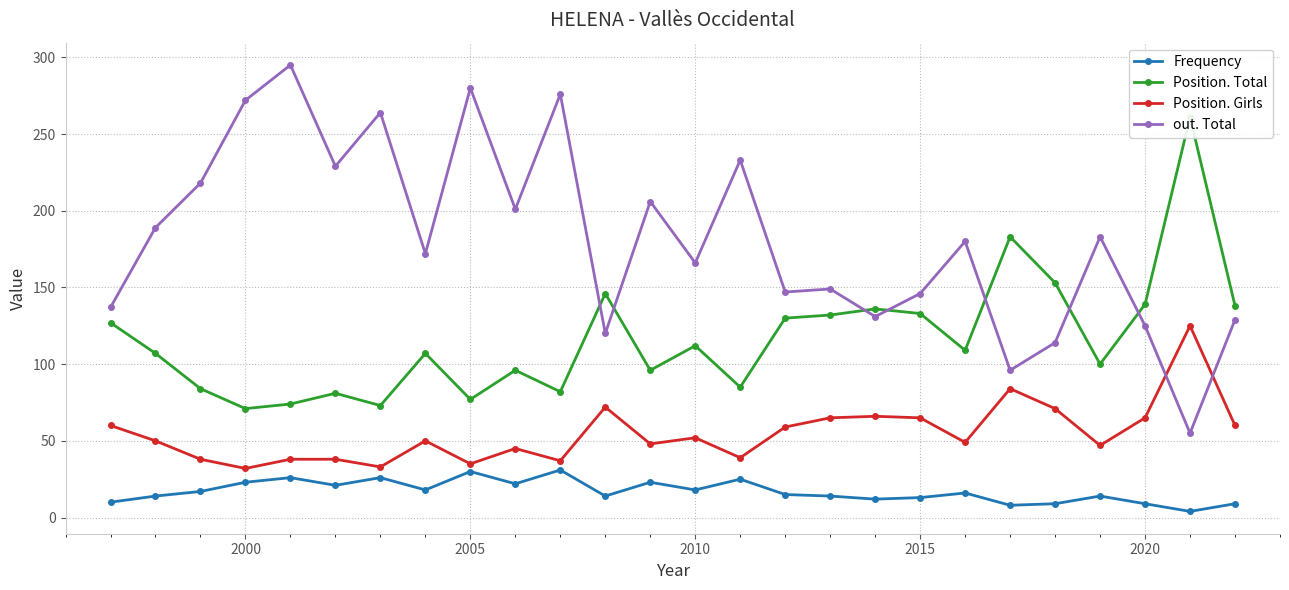

Is this an area chart (filled region under the line)?

No